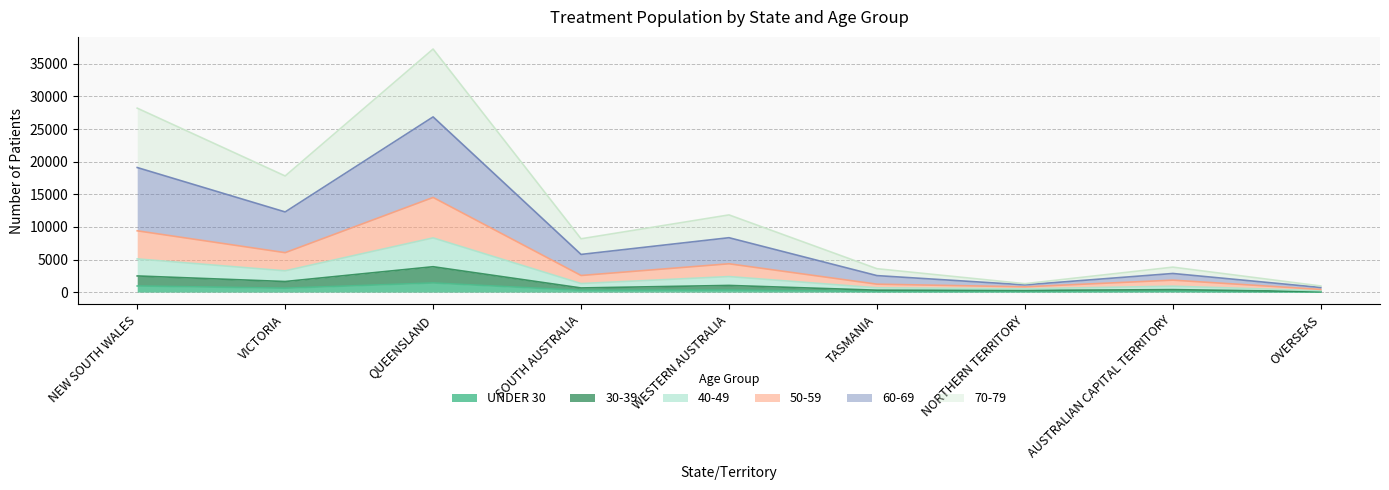

At which category is the sum across all series the highest?

QUEENSLAND